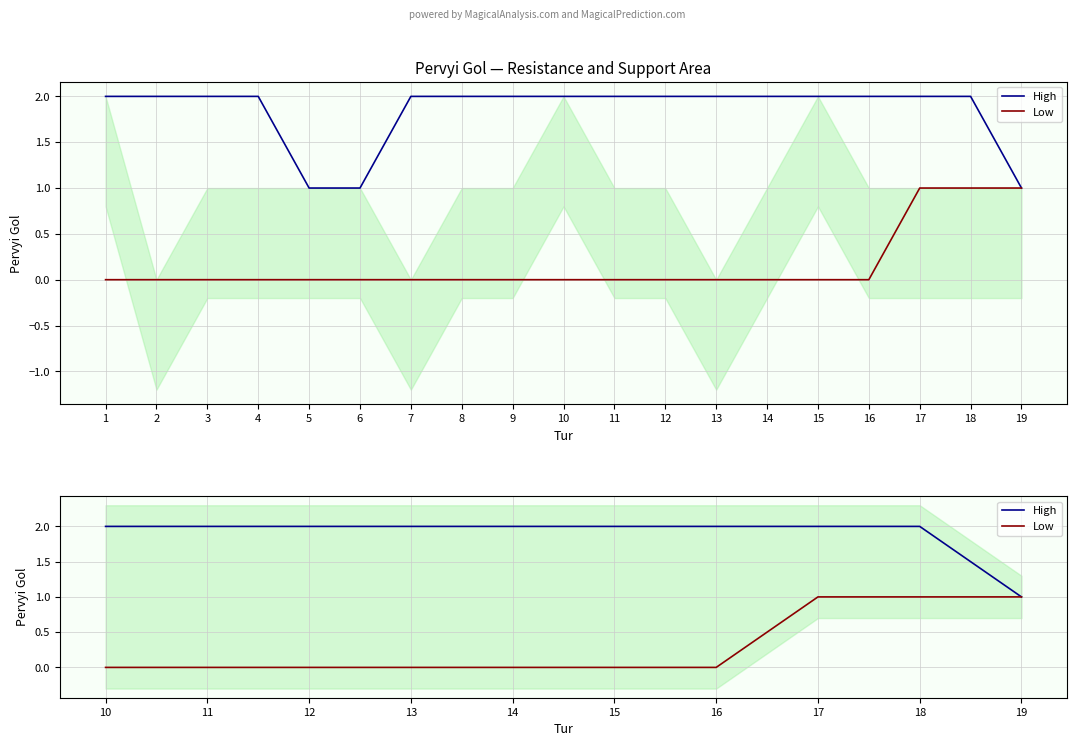

How many series are shown in this chart?

2